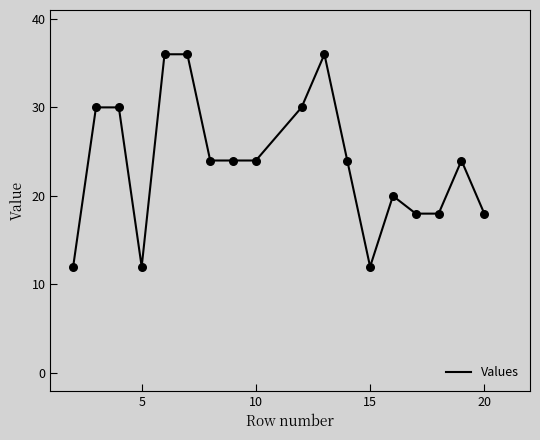

What is the minimum value shown in the chart?

12